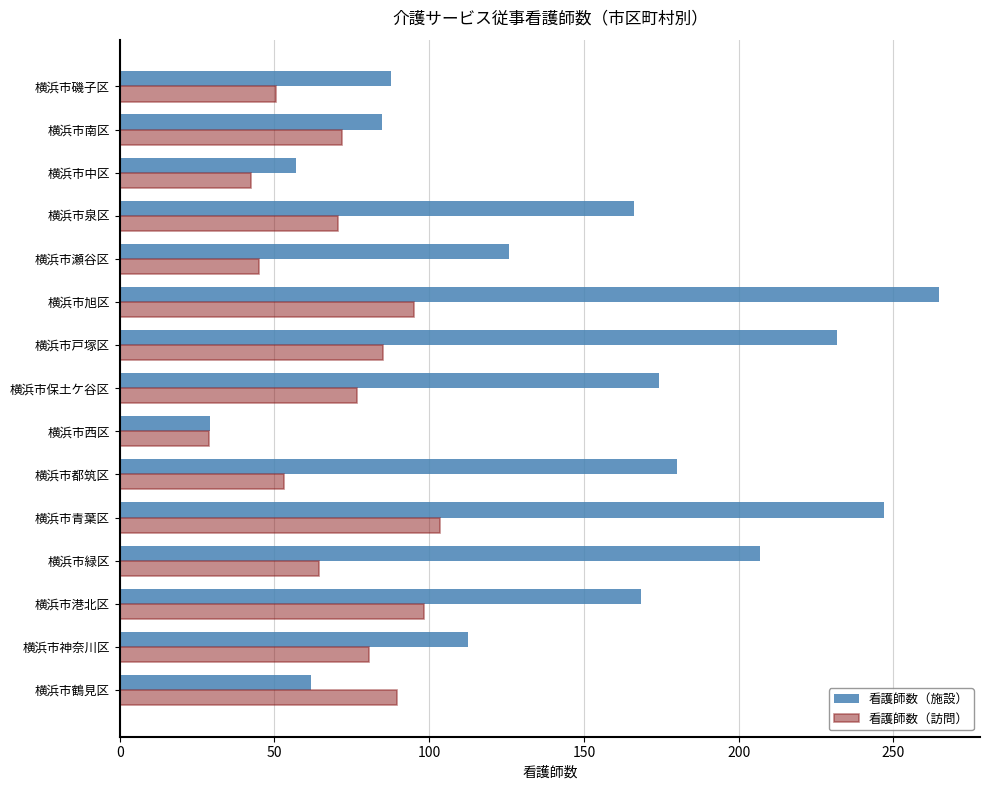

How many data points in 看護師数（訪問） are less than 71?

7